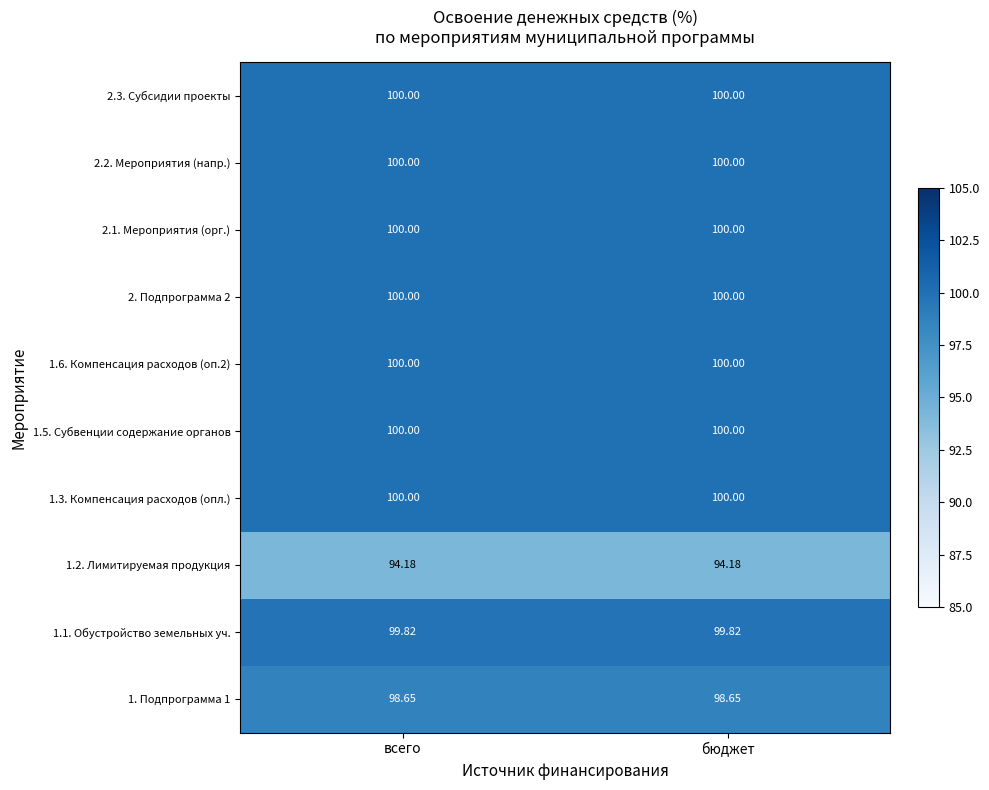

What is the minimum value shown in the chart?

94.2